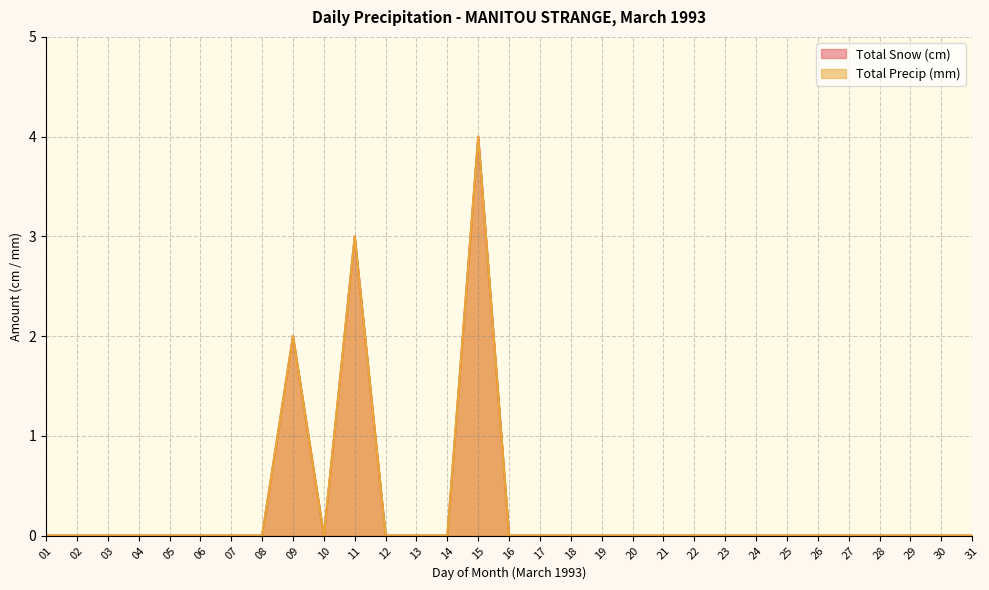

Reading left to right, extract all data points from this chart.

Total Snow (cm): 01=0	02=0	03=0	04=0	05=0	06=0	07=0	08=0	09=2	10=0	11=3	12=0	13=0	14=0	15=4	16=0	17=0	18=0	19=0	20=0	21=0	22=0	23=0	24=0	25=0	26=0	27=0	28=0	29=0	30=0	31=0
Total Precip (mm): 01=0	02=0	03=0	04=0	05=0	06=0	07=0	08=0	09=2	10=0	11=3	12=0	13=0	14=0	15=4	16=0	17=0	18=0	19=0	20=0	21=0	22=0	23=0	24=0	25=0	26=0	27=0	28=0	29=0	30=0	31=0